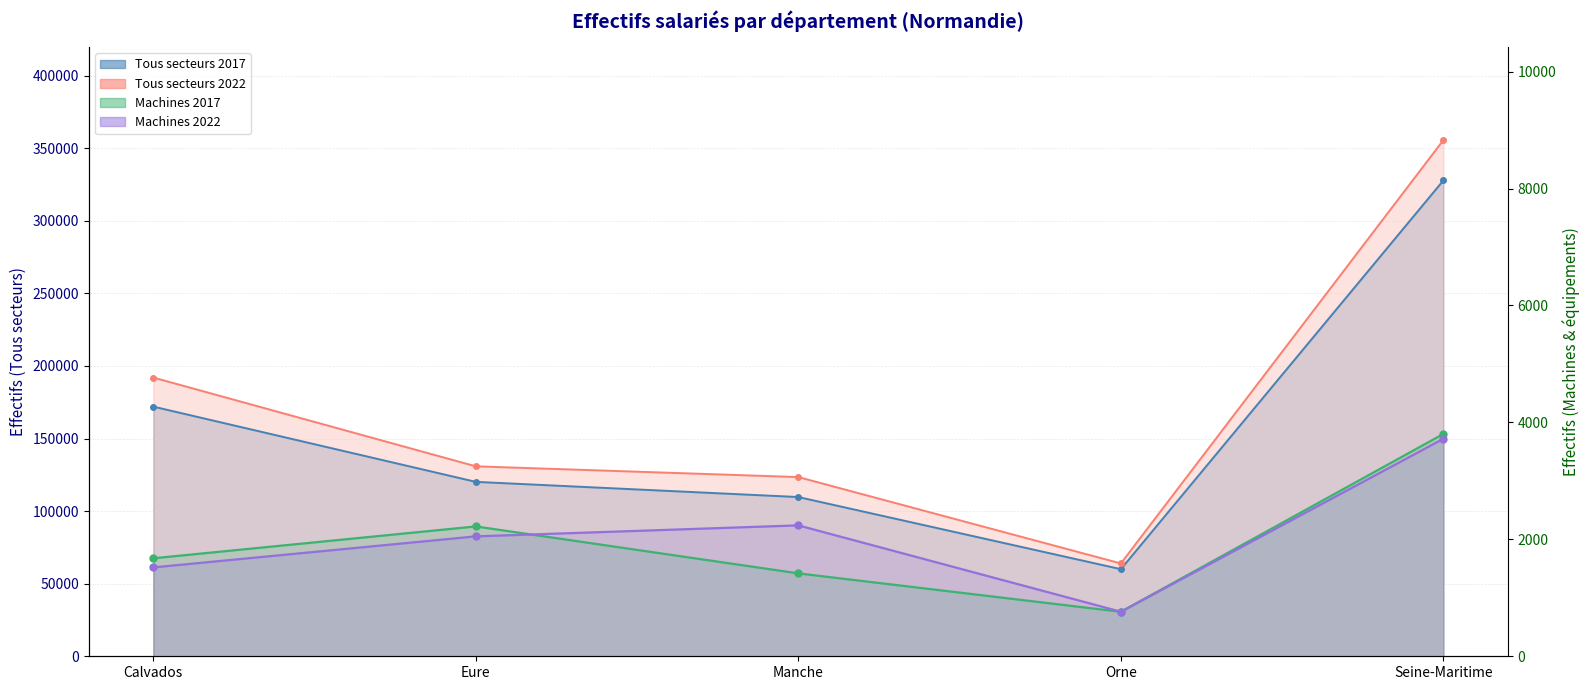

True or false: Machines 2017 and Tous secteurs 2022 intersect in this chart.

False